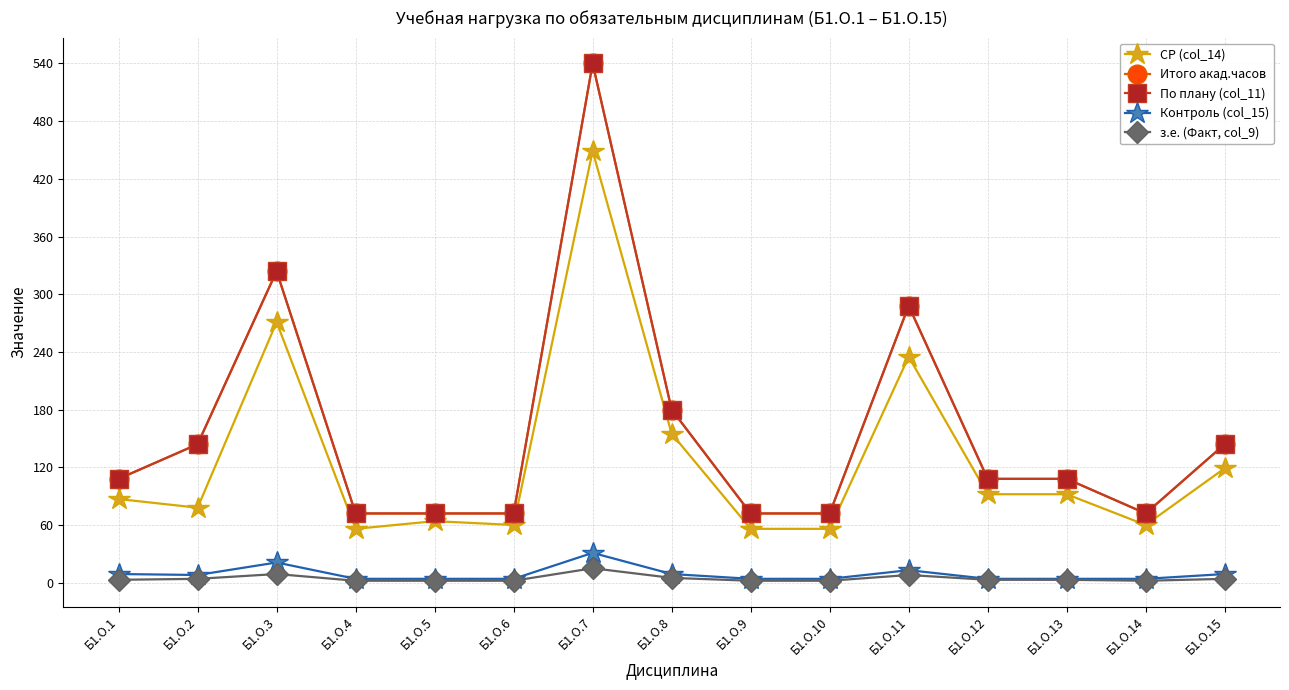

Reading right to left, extract all data points from this chart.

СР (col_14): Б1.О.15=119	Б1.О.14=60	Б1.О.13=92	Б1.О.12=92	Б1.О.11=235	Б1.О.10=56	Б1.О.9=56	Б1.О.8=155	Б1.О.7=449	Б1.О.6=60	Б1.О.5=64	Б1.О.4=56	Б1.О.3=271	Б1.О.2=78	Б1.О.1=87
Итого акад.часов: Б1.О.15=144	Б1.О.14=72	Б1.О.13=108	Б1.О.12=108	Б1.О.11=288	Б1.О.10=72	Б1.О.9=72	Б1.О.8=180	Б1.О.7=540	Б1.О.6=72	Б1.О.5=72	Б1.О.4=72	Б1.О.3=324	Б1.О.2=144	Б1.О.1=108
По плану (col_11): Б1.О.15=144	Б1.О.14=72	Б1.О.13=108	Б1.О.12=108	Б1.О.11=288	Б1.О.10=72	Б1.О.9=72	Б1.О.8=180	Б1.О.7=540	Б1.О.6=72	Б1.О.5=72	Б1.О.4=72	Б1.О.3=324	Б1.О.2=144	Б1.О.1=108
Контроль (col_15): Б1.О.15=9	Б1.О.14=4	Б1.О.13=4	Б1.О.12=4	Б1.О.11=13	Б1.О.10=4	Б1.О.9=4	Б1.О.8=9	Б1.О.7=31	Б1.О.6=4	Б1.О.5=4	Б1.О.4=4	Б1.О.3=21	Б1.О.2=8	Б1.О.1=9
з.е. (Факт, col_9): Б1.О.15=4	Б1.О.14=2	Б1.О.13=3	Б1.О.12=3	Б1.О.11=8	Б1.О.10=2	Б1.О.9=2	Б1.О.8=5	Б1.О.7=15	Б1.О.6=2	Б1.О.5=2	Б1.О.4=2	Б1.О.3=9	Б1.О.2=4	Б1.О.1=3